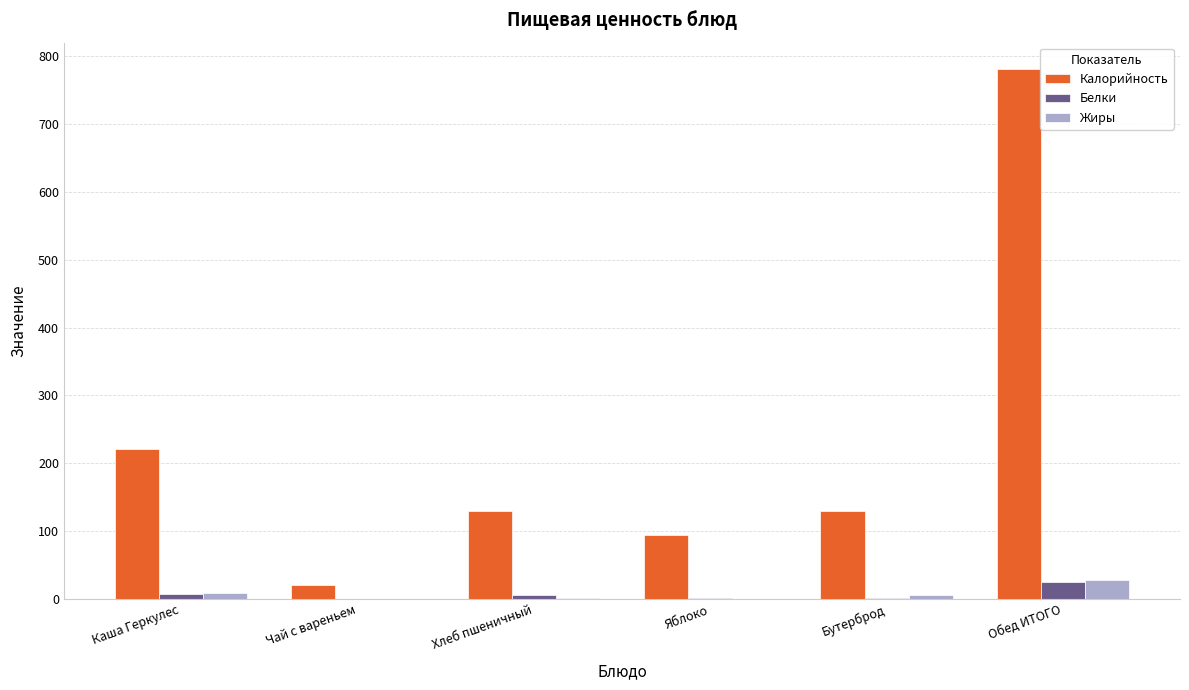

At which category is the sum across all series the highest?

Обед ИТОГО